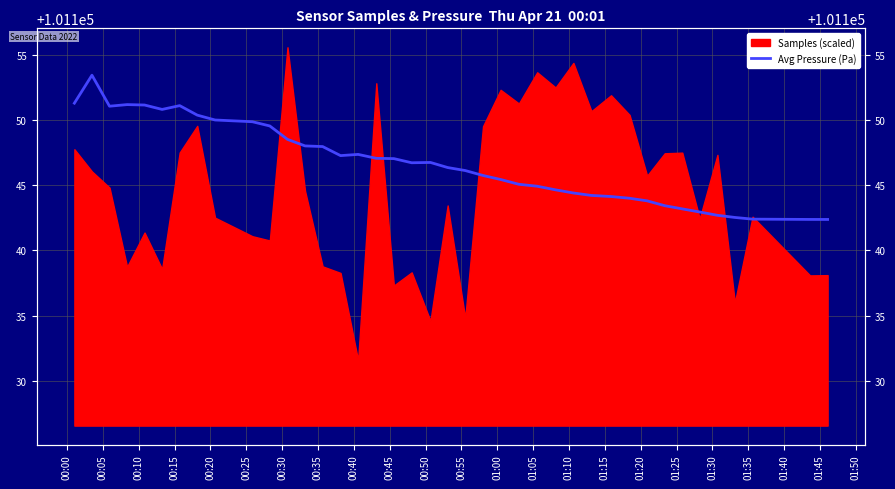

How many points are higher than both their immediate neighbors (excluding endpoints)?

5